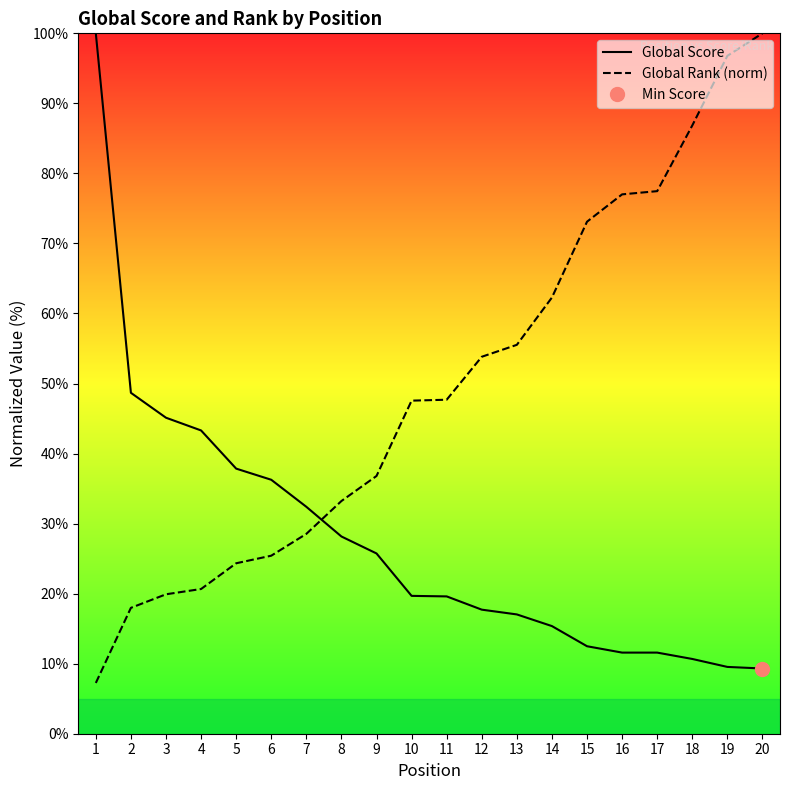

How many categories are shown in the chart?

20